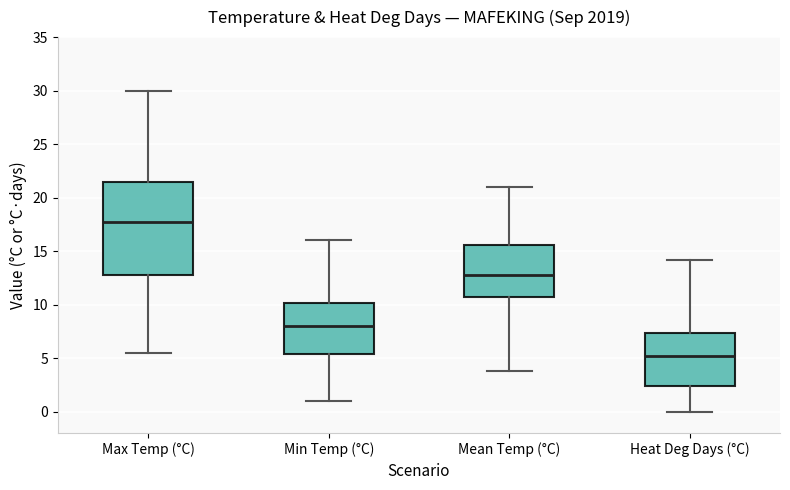

Which box has the highest median line?

Max Temp (°C)